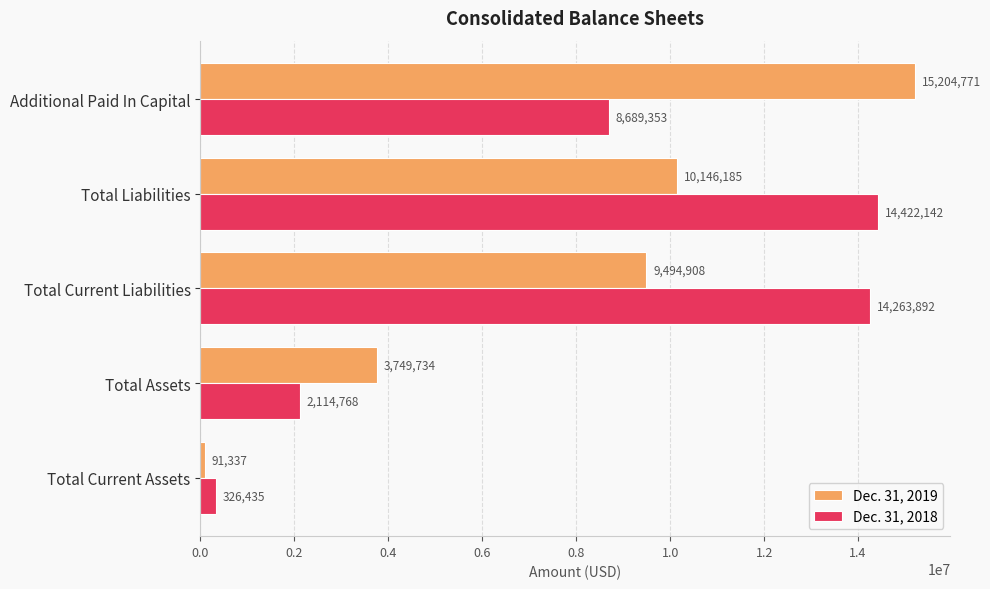

List the series in order of their overall mean, highest first.

Dec. 31, 2018, Dec. 31, 2019